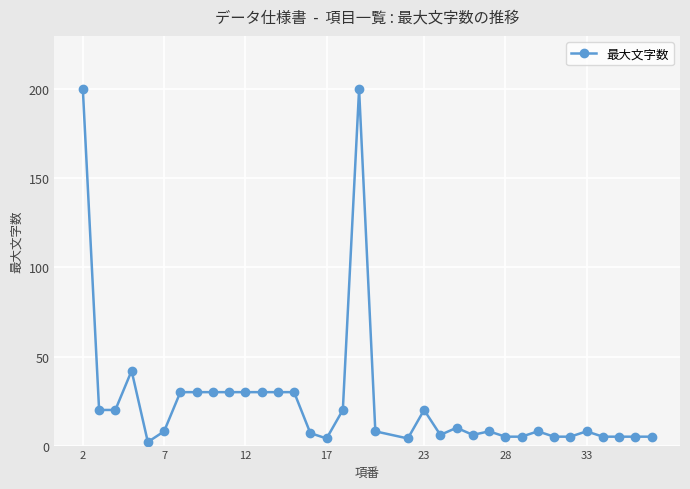

What is the difference between the maximum and minimum values?

198